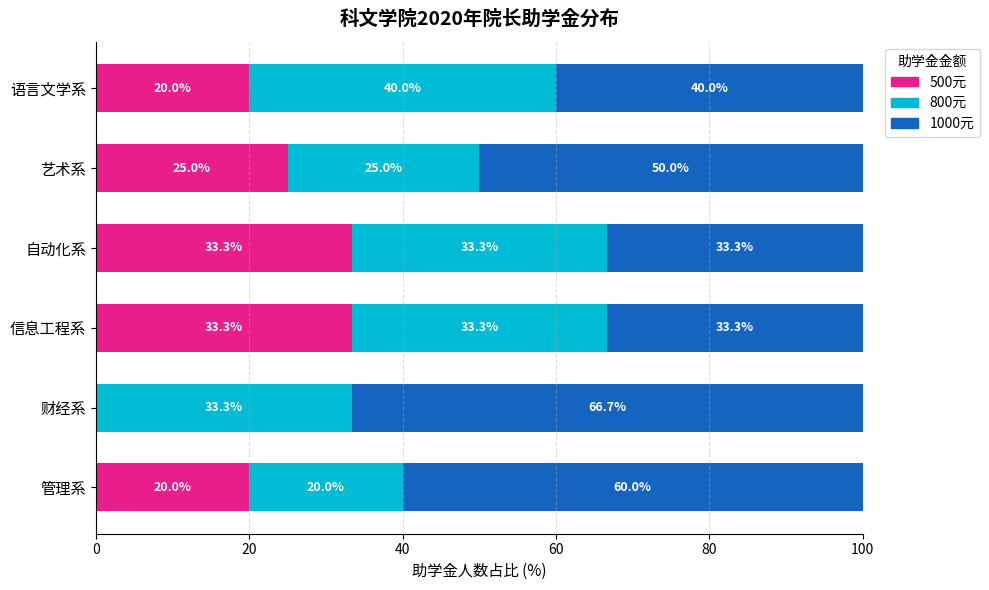

What value does the 500元 series have at 语言文学系?

20.0